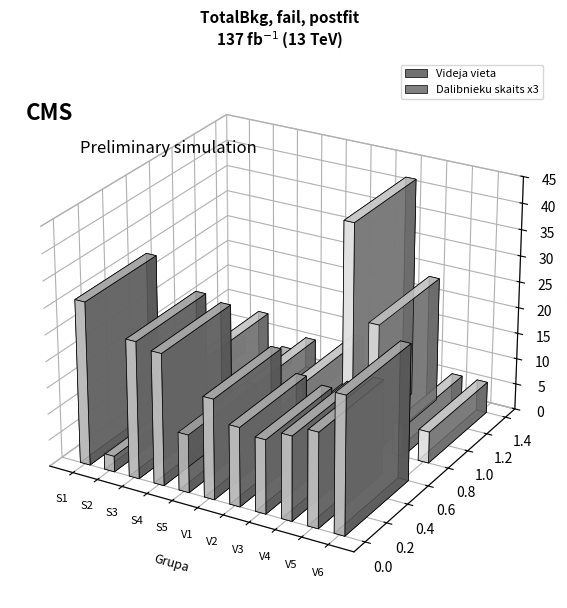

How many series are shown in this chart?

2